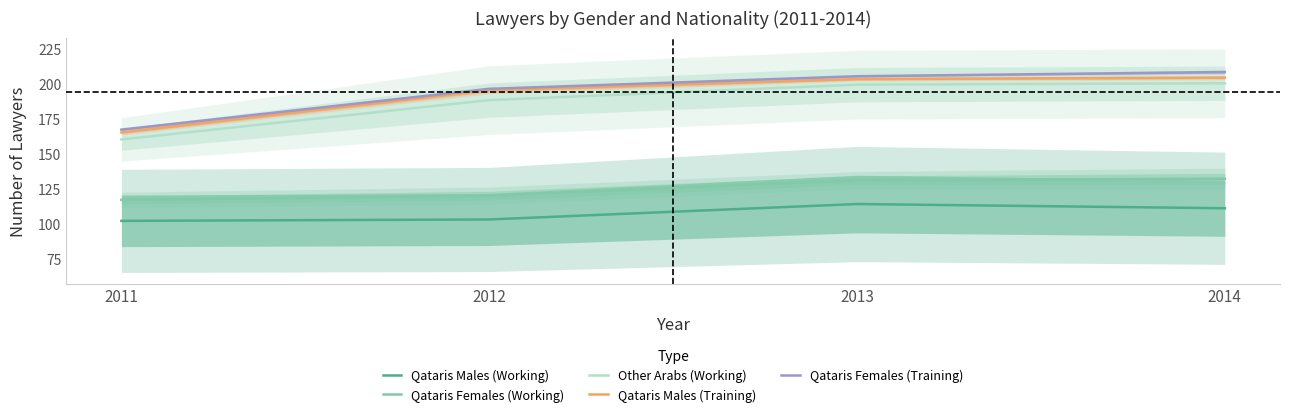

What is the difference between the second highest and second lowest values in the Qataris Males (Training) series?

8